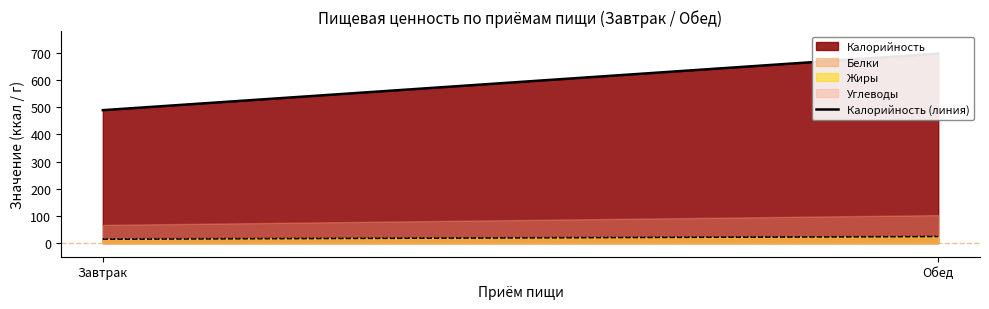

Count the values in the range 489 to 697.

2